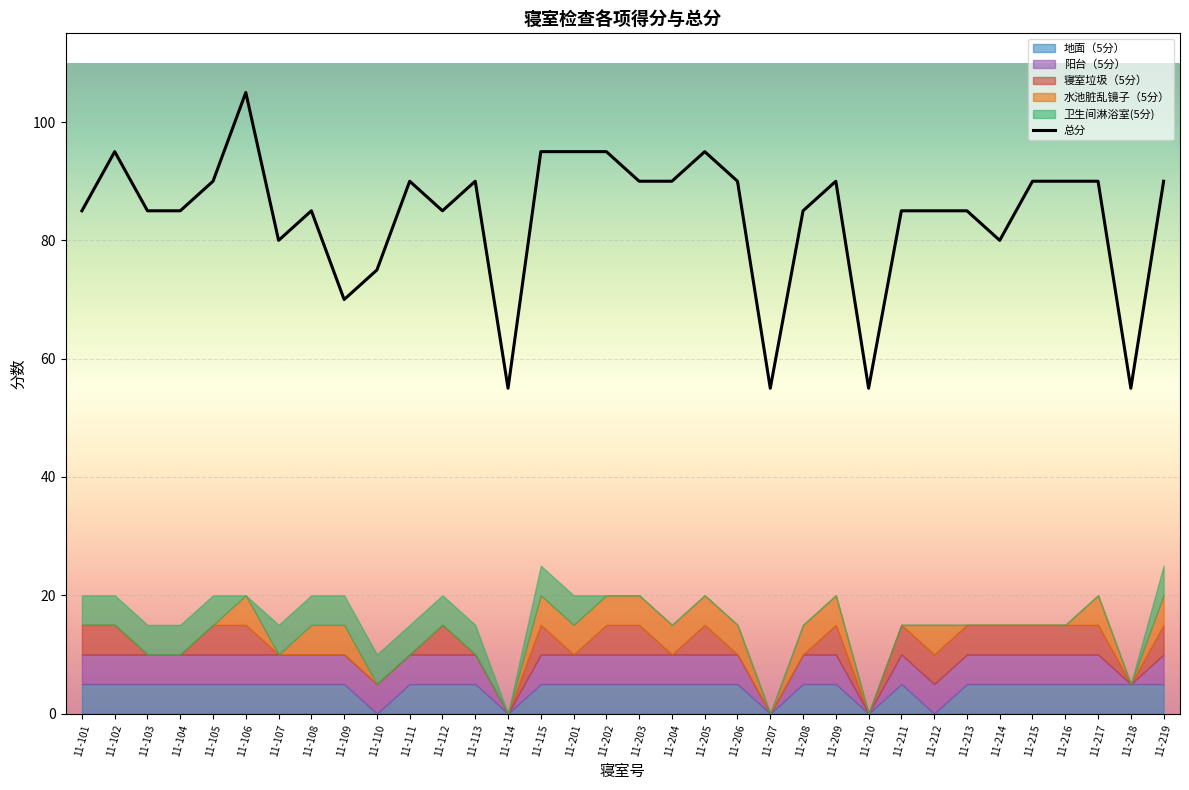

What is the ratio of the value at 11-102 to the value at 11-110?

1.3